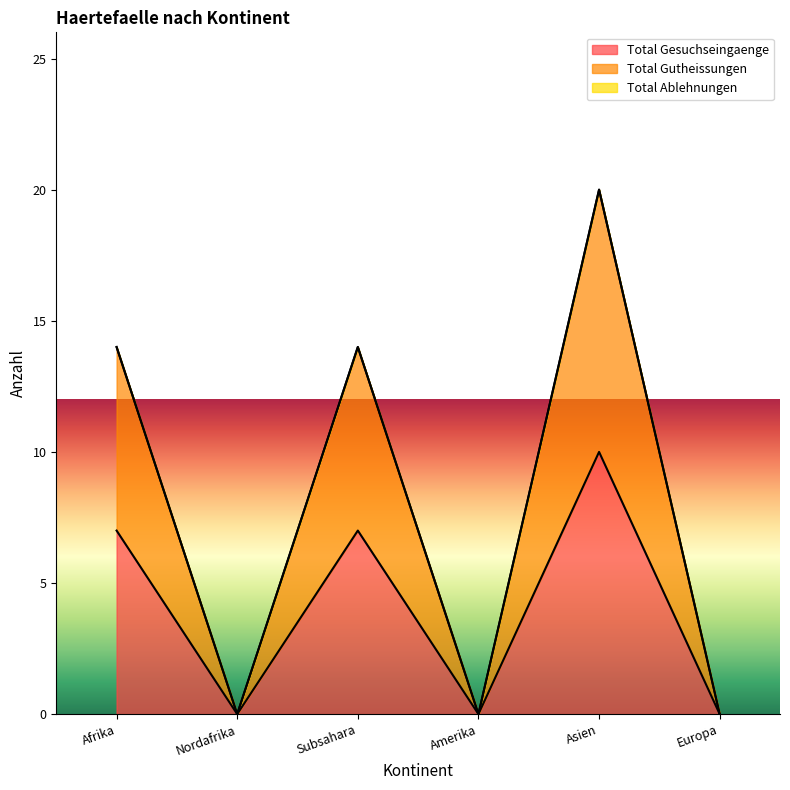

Is it true that Total Gesuchseingaenge equals 0 at Amerika?

True